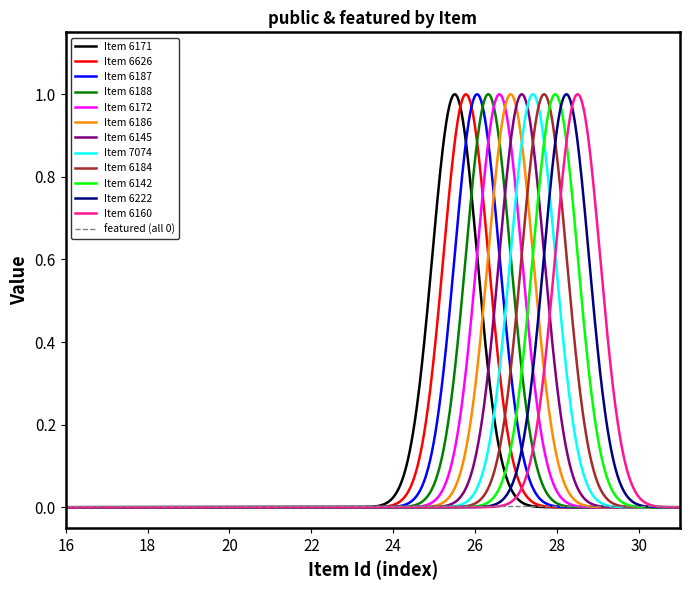

Which label corresponds to the largest value in the chart?

6171